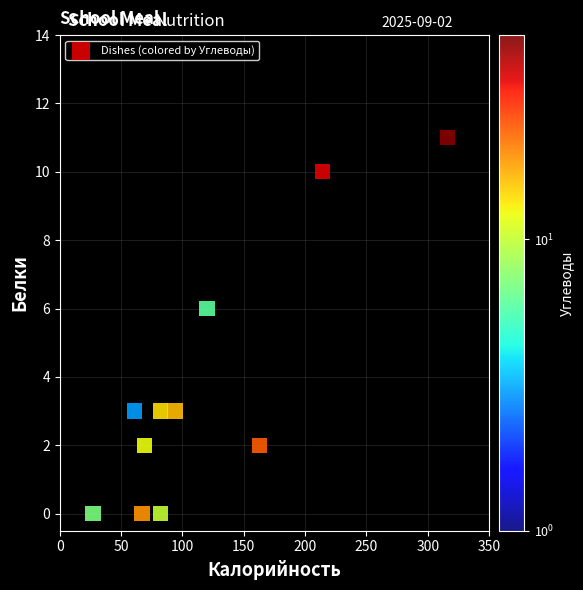

What is the range of Y values (max minus min)?

11